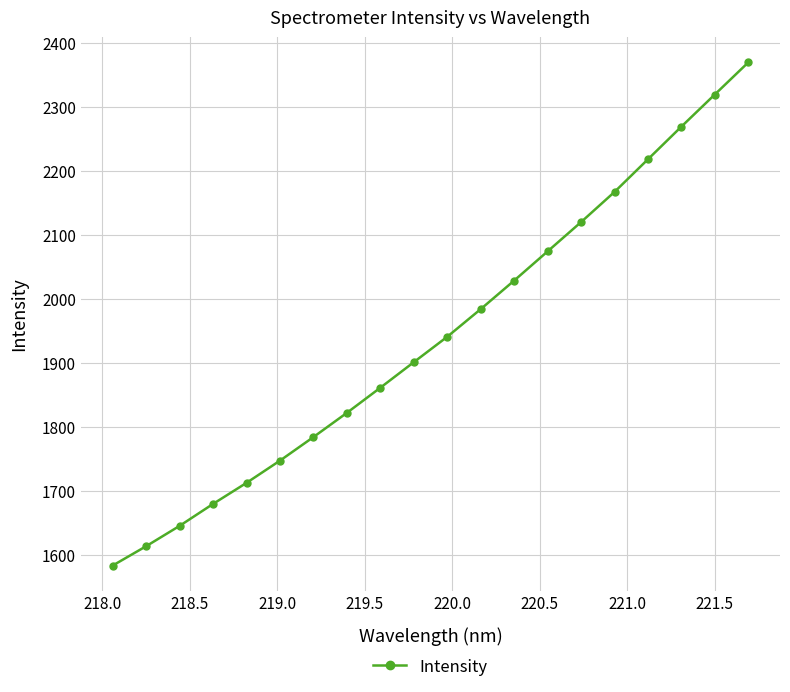

What is the value of the 9th point from the left?

1861.1